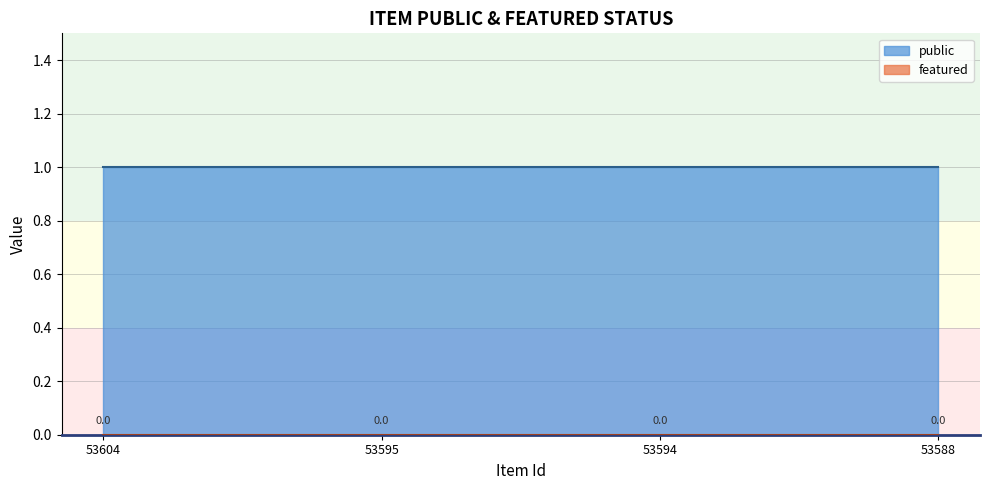

Which series has the largest range (max minus min)?

public